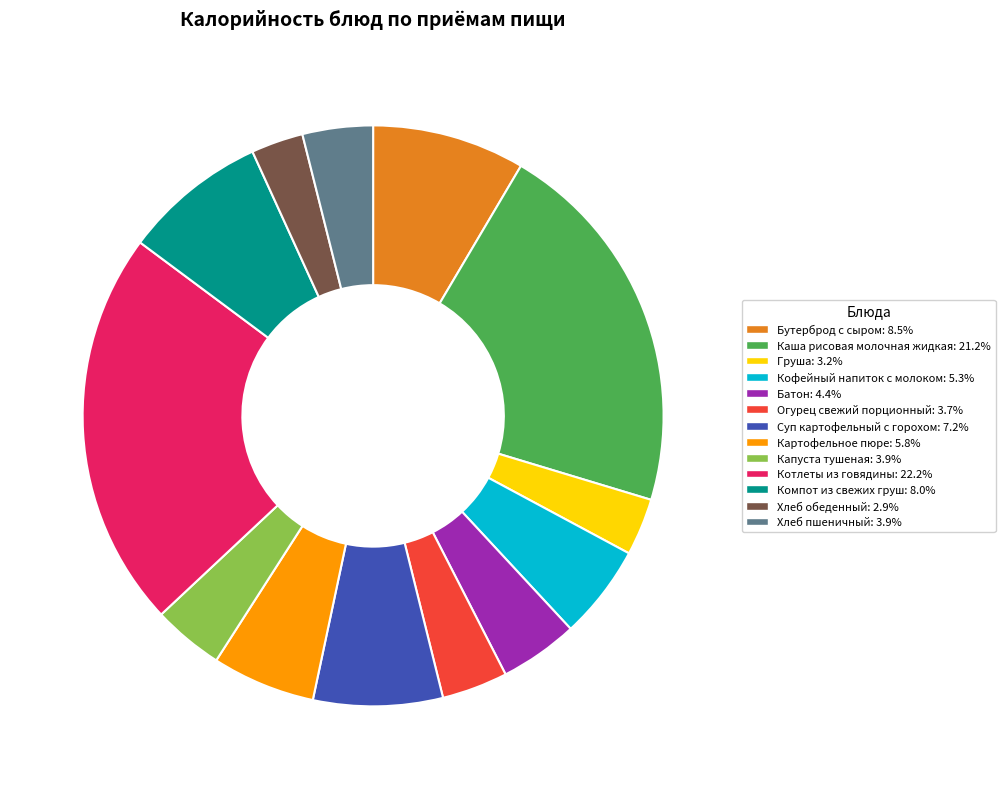

What is the largest slice in the pie chart?

Котлеты из говядины